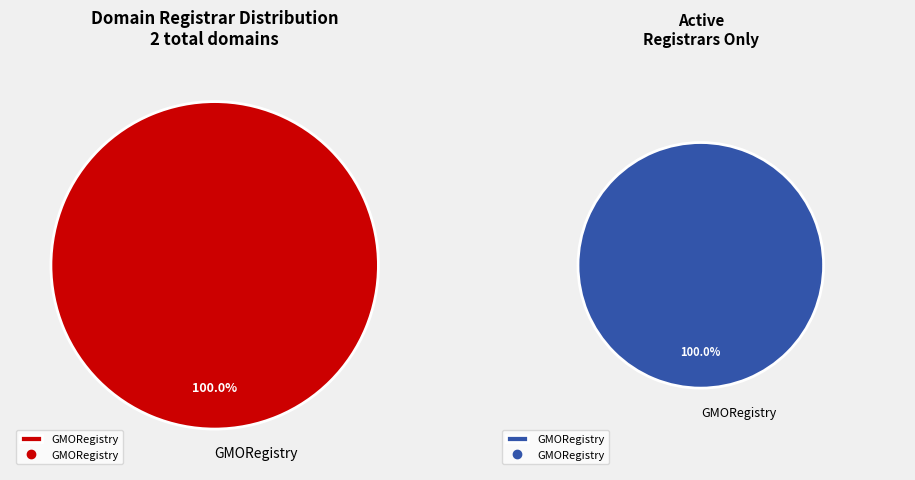

What percentage is the GMORegistry slice, to the nearest percent?

100%